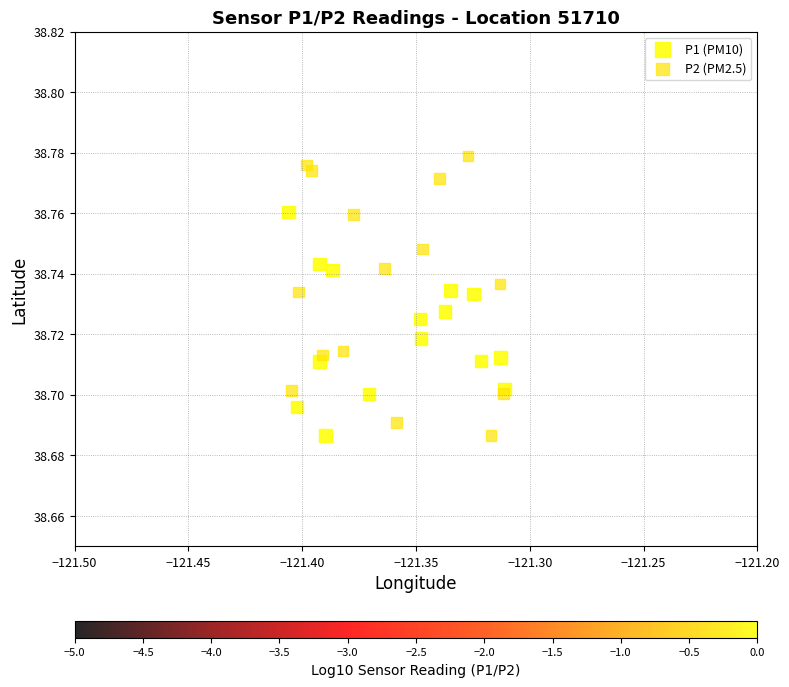

Which series has the widest spread of Y values?

P2 (PM2.5)